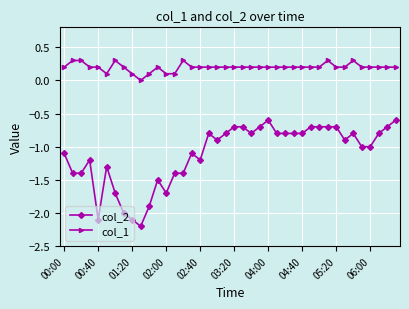

Rank the series by their maximum value, from highest to lowest.

col_1, col_2